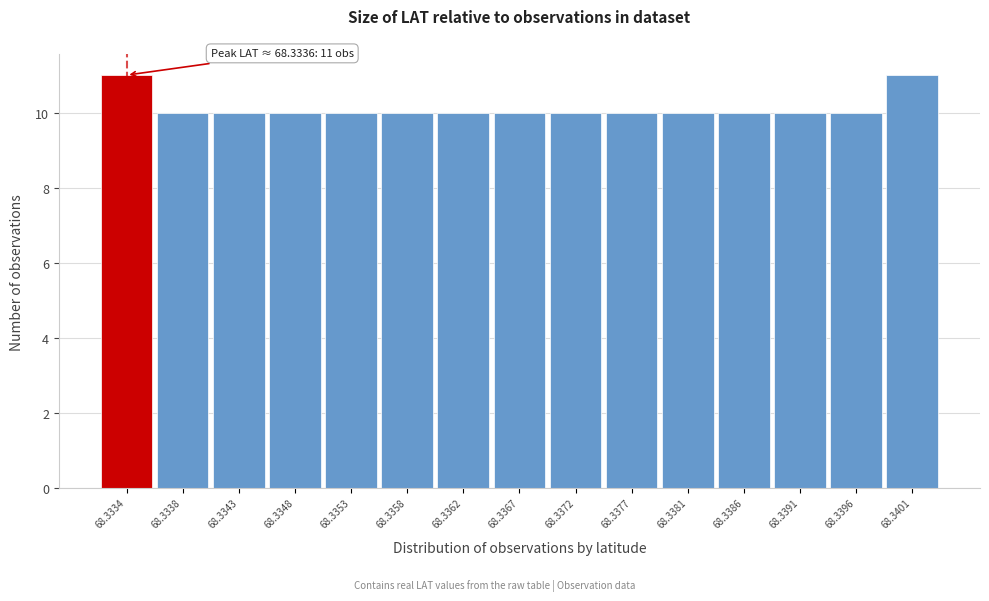

Reading left to right, list all the values displayed in this chart.

68.3334=11	68.3338=10	68.3343=10	68.3348=10	68.3353=10	68.3358=10	68.3362=10	68.3367=10	68.3372=10	68.3377=10	68.3381=10	68.3386=10	68.3391=10	68.3396=10	68.3401=11